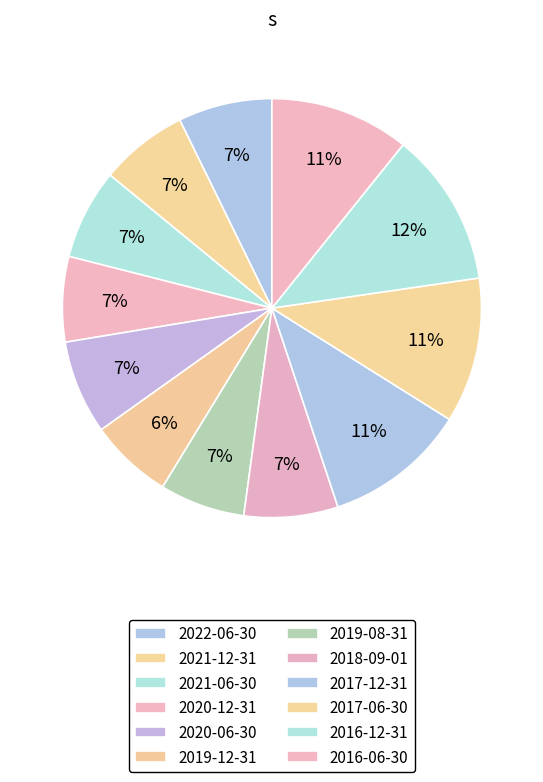

To the nearest percent, what percentage of the pie is 2019-12-31?

6%